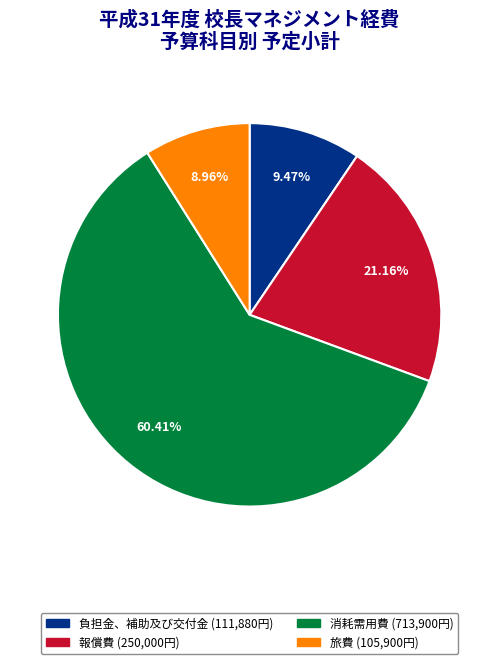

Is there a majority slice in this chart?

Yes